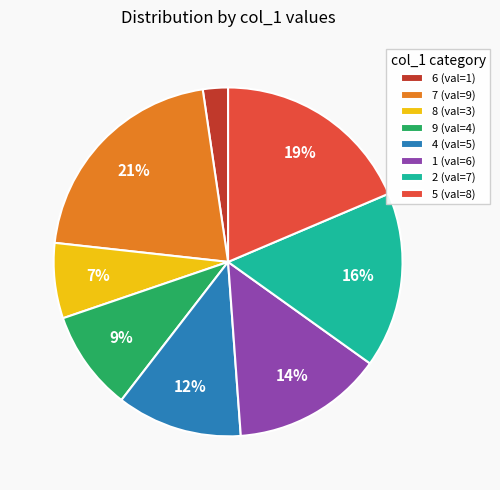

How many segments does this pie chart have?

8